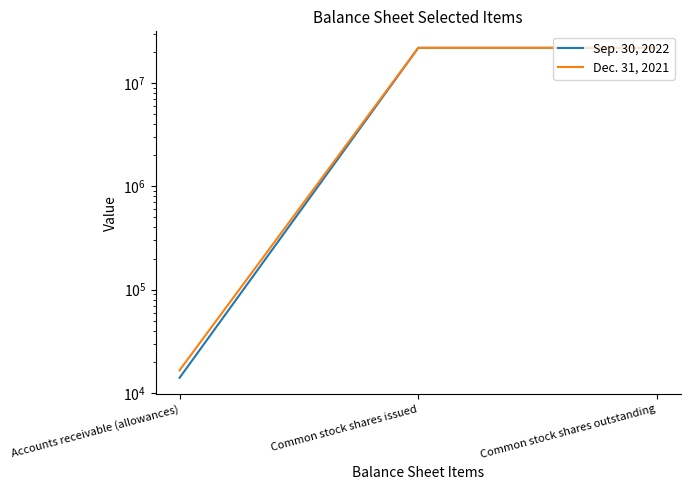

What are all the series names shown in the legend?

Sep. 30, 2022, Dec. 31, 2021